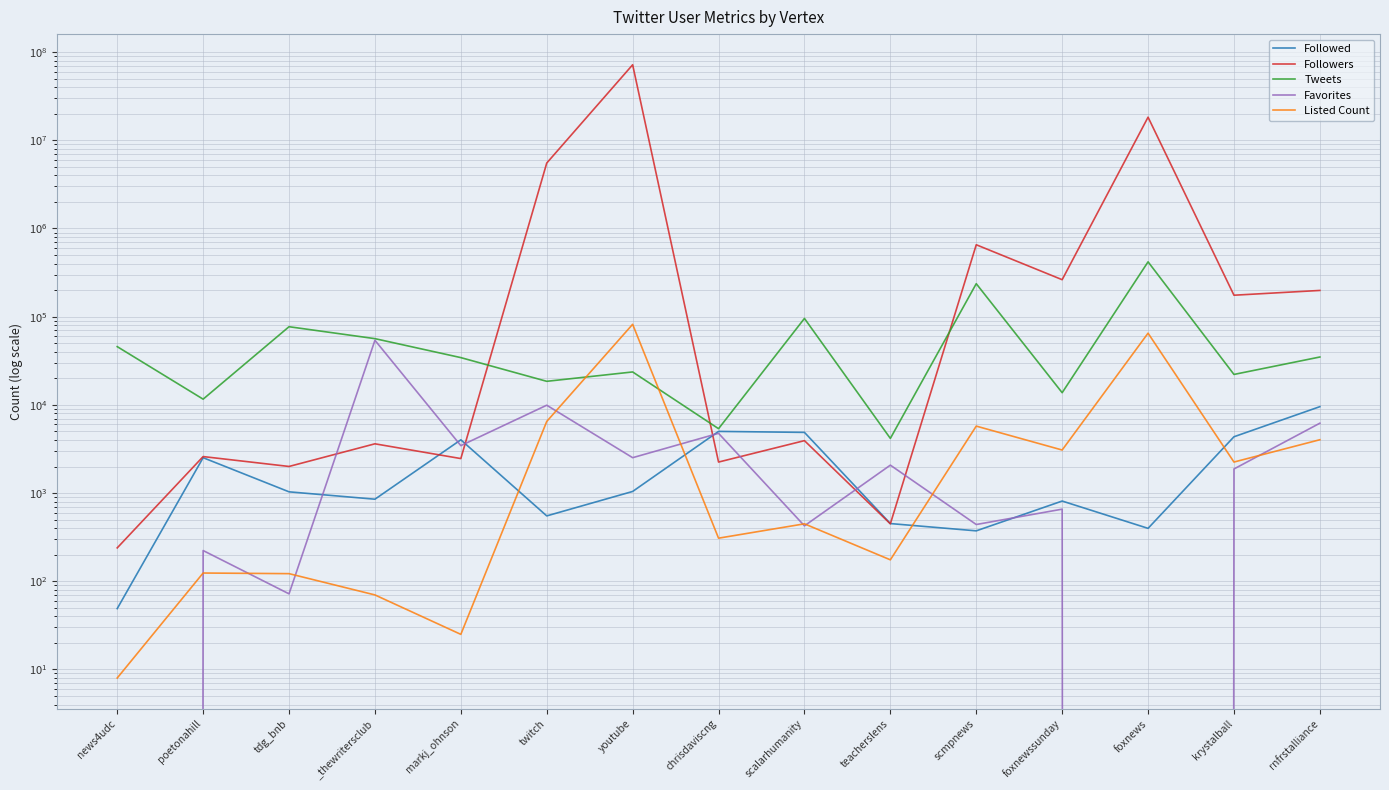

Between _thewritersclub and teacherslens, which series saw the biggest shift?

Tweets